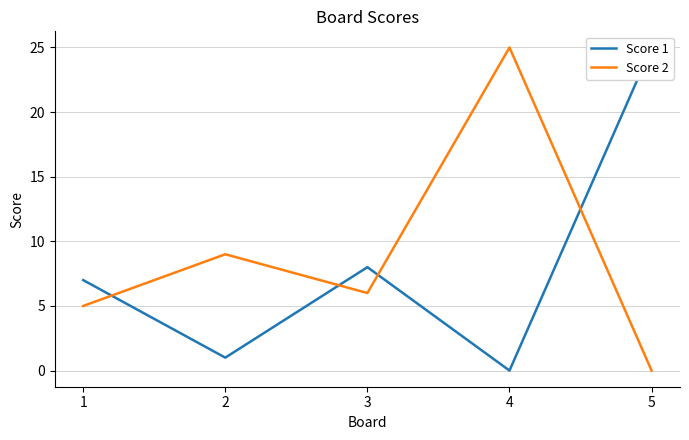

What is the sum of the Score 1 values at 3 and 5?

33